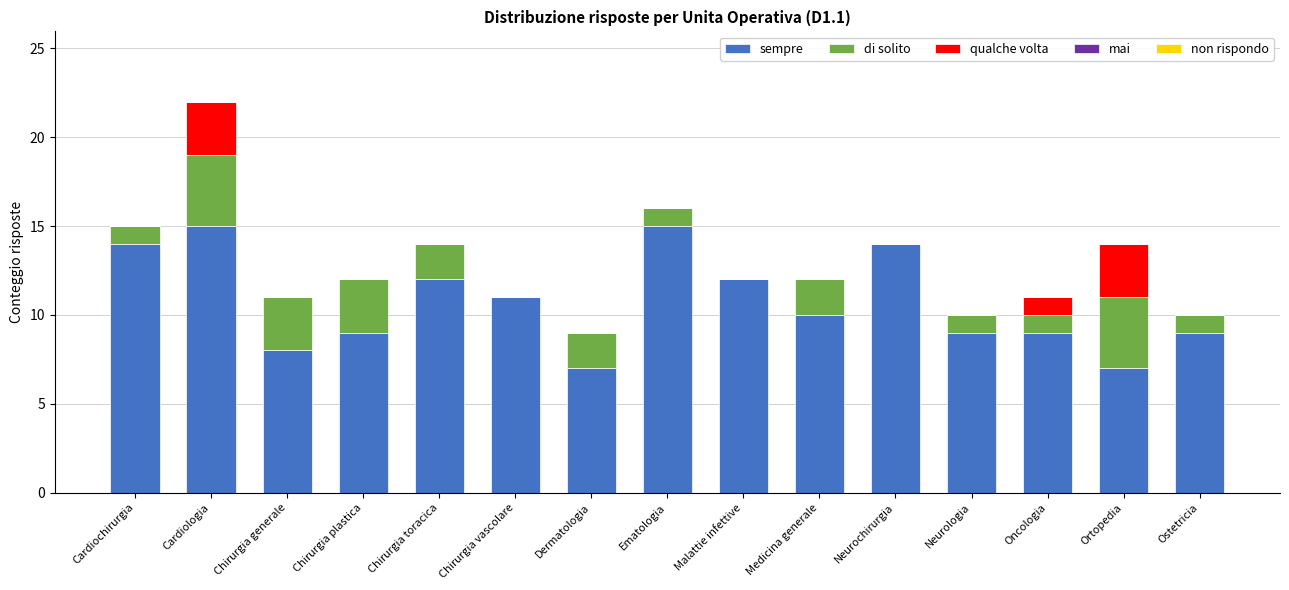

What is the total value across all series at Chirurgia vascolare?

11